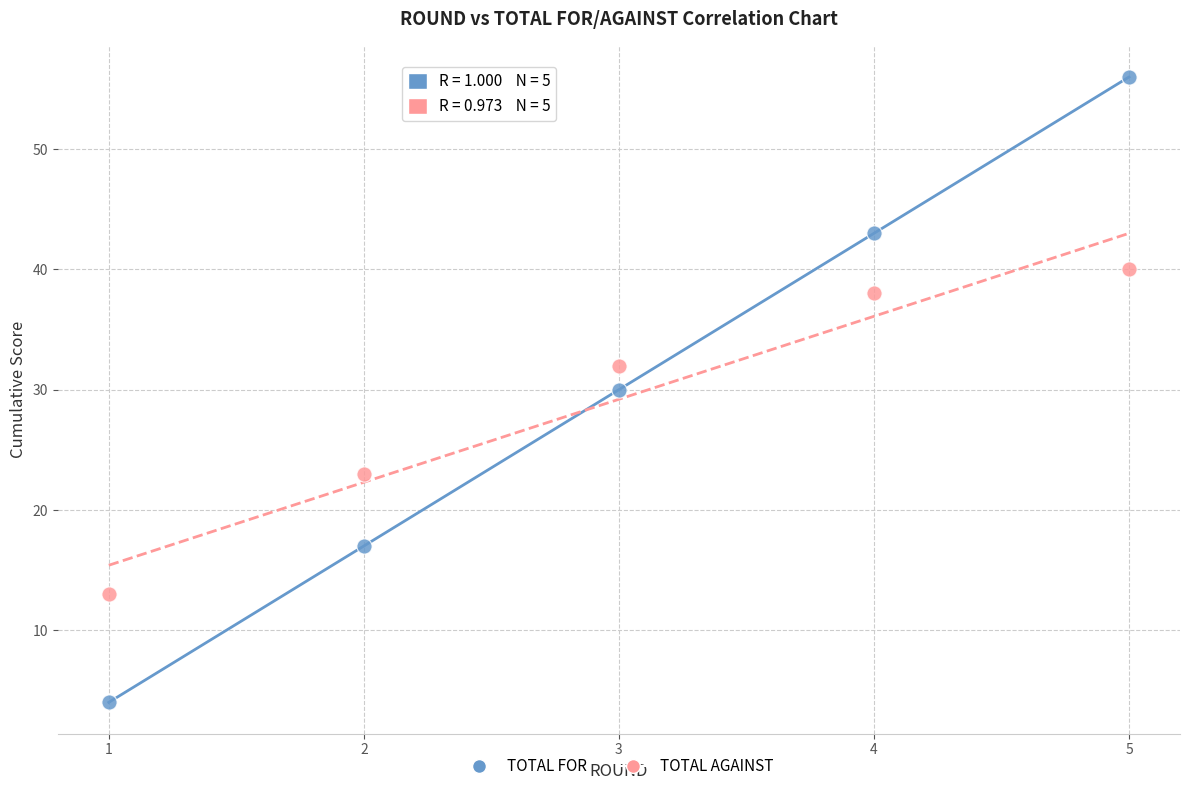

What are all the series names shown in the legend?

TOTAL FOR, TOTAL AGAINST